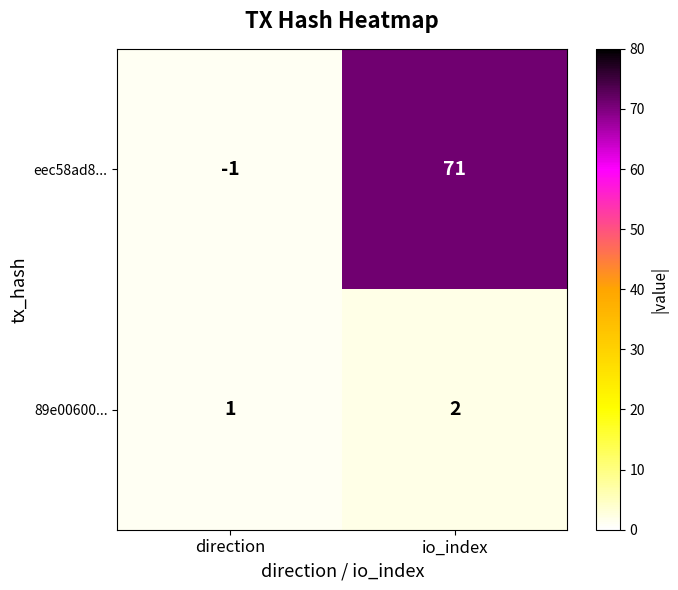

What is the difference between the eec58ad8... values at io_index and direction?

72